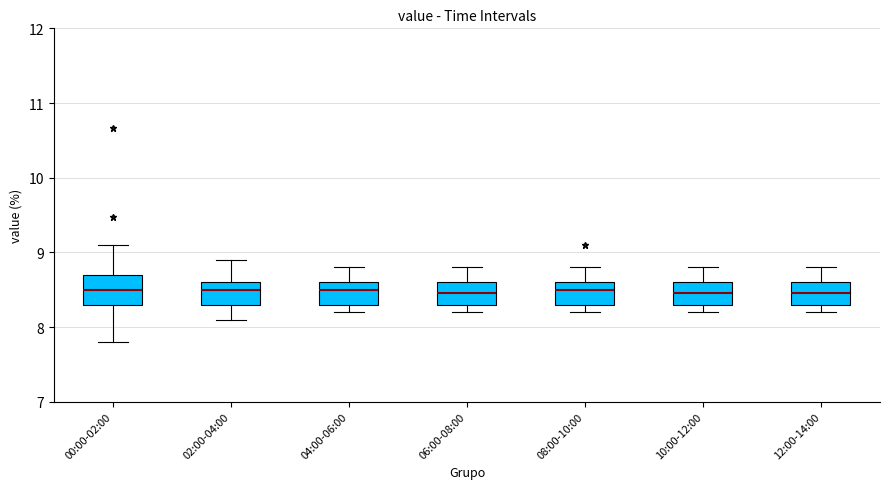

Reading left to right, transcribe this box plot: for each box, give where its median line is, the range the box spans, and where its two whiskers end, as read against the y-axis. The values are not printed on the chart, so give them approximately, as read against the axis.

00:00-02:00: median 8.5, box 8.3 to 8.7, whiskers 7.8 to 9.1
02:00-04:00: median 8.5, box 8.3 to 8.6, whiskers 8.1 to 8.9
04:00-06:00: median 8.5, box 8.3 to 8.6, whiskers 8.2 to 8.8
06:00-08:00: median 8.5, box 8.3 to 8.6, whiskers 8.2 to 8.8
08:00-10:00: median 8.5, box 8.3 to 8.6, whiskers 8.2 to 8.8
10:00-12:00: median 8.5, box 8.3 to 8.6, whiskers 8.2 to 8.8
12:00-14:00: median 8.5, box 8.3 to 8.6, whiskers 8.2 to 8.8